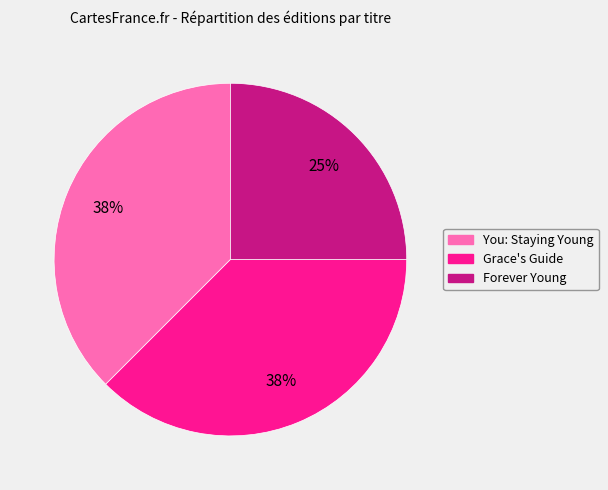

To the nearest percent, what portion does Forever Young represent?

25%